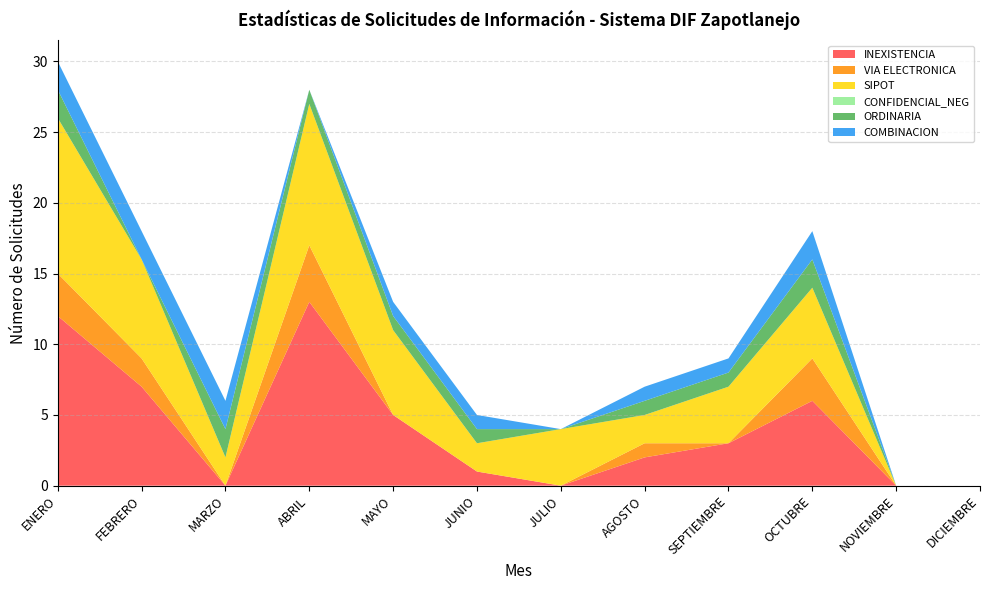

Reading right to left, what are all the values shown in this chart?

INEXISTENCIA: 0	0	6	3	2	0	1	5	13	0	7	12
VIA ELECTRONICA: 0	0	3	0	1	0	0	0	4	0	2	3
SIPOT: 0	0	5	4	2	4	2	6	10	2	7	11
CONFIDENCIAL_NEG: 0	0	0	0	0	0	0	0	0	0	0	0
ORDINARIA: 0	0	2	1	1	0	1	1	1	2	0	2
COMBINACION: 0	0	2	1	1	0	1	1	0	2	2	2